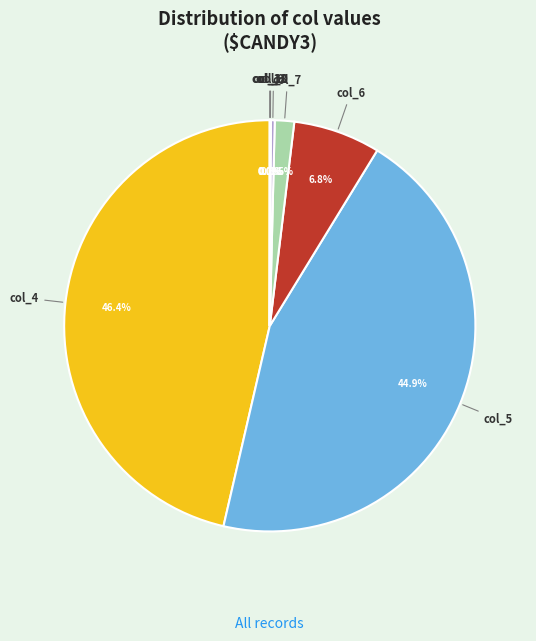

Does any single category account for the majority?

No